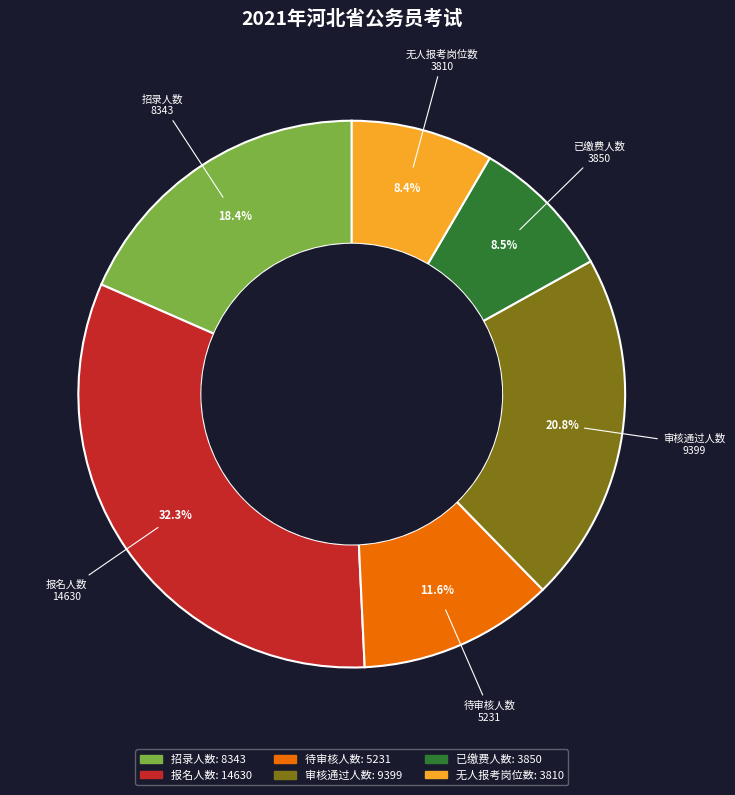

Between 无人报考岗位数 and 审核通过人数, which is larger?

审核通过人数